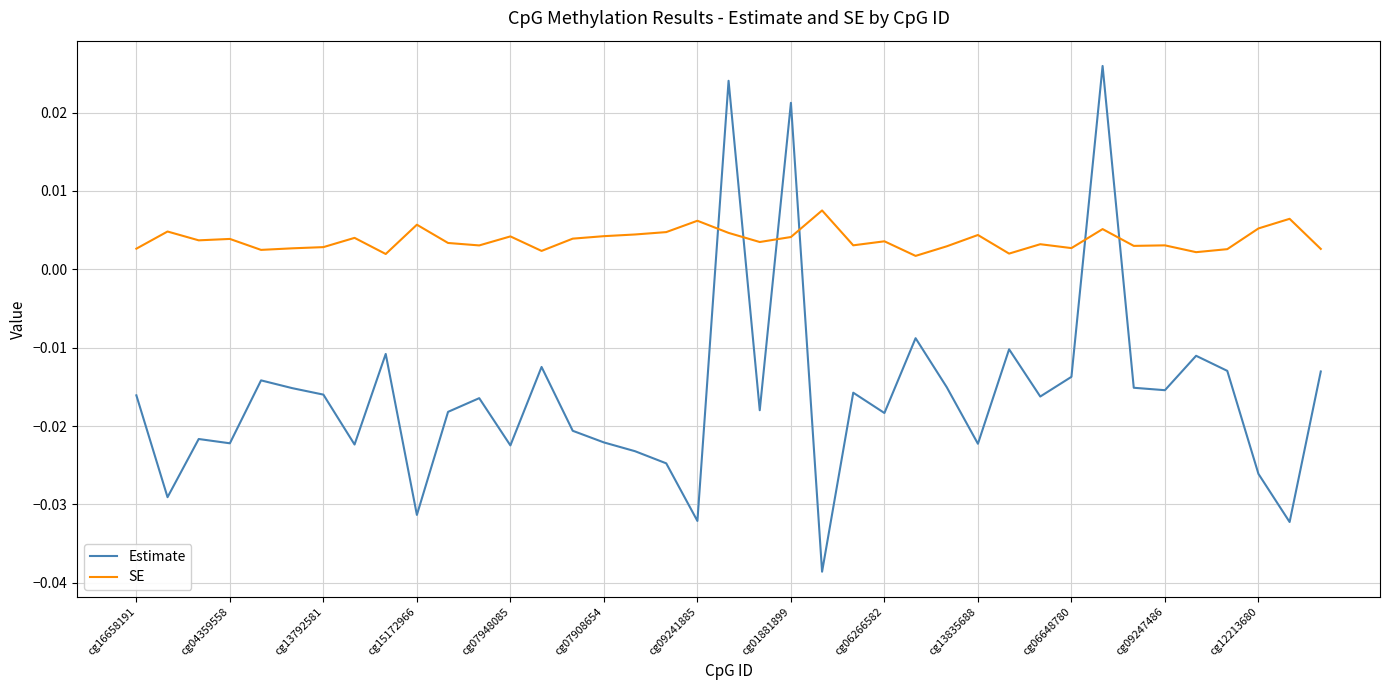

How many lines are shown in the chart?

2